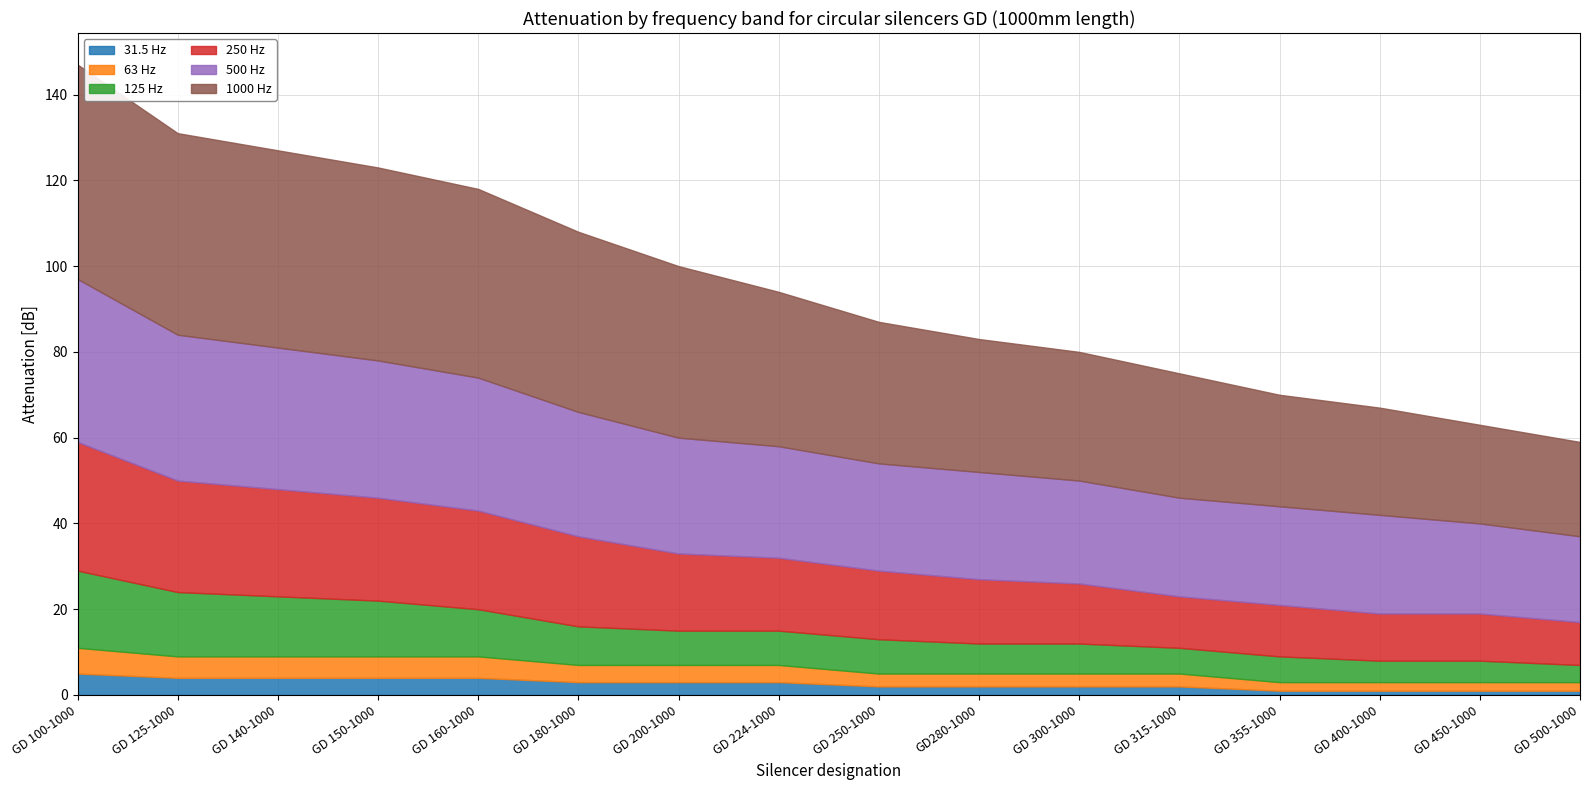

How many values in the 31.5 Hz series are below 3?

8